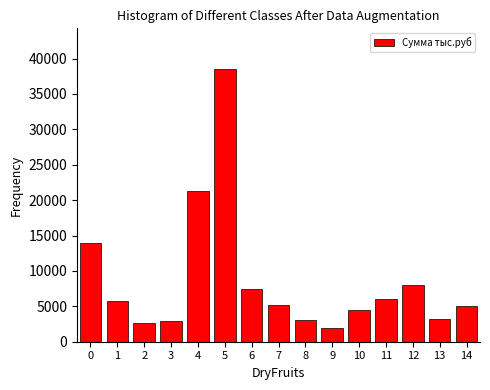

The value at 14 is 5000. True or false?

True